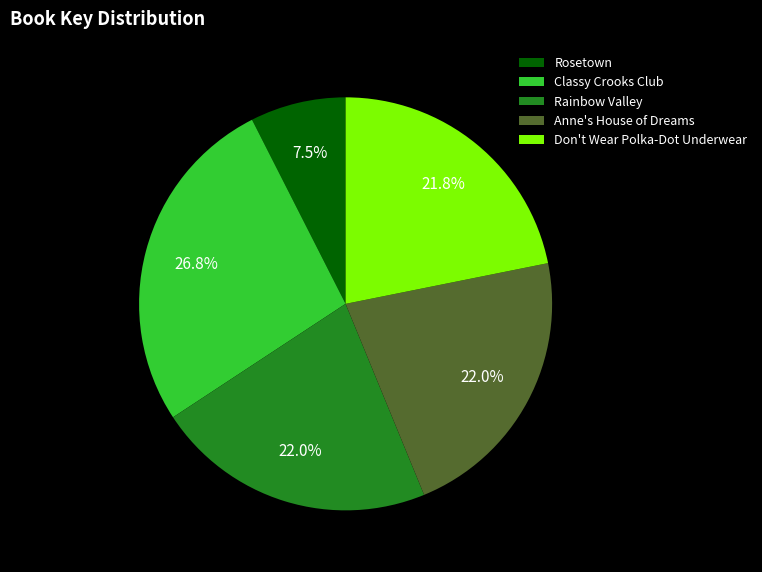

To the nearest percent, what percentage of the pie is Classy Crooks Club?

27%